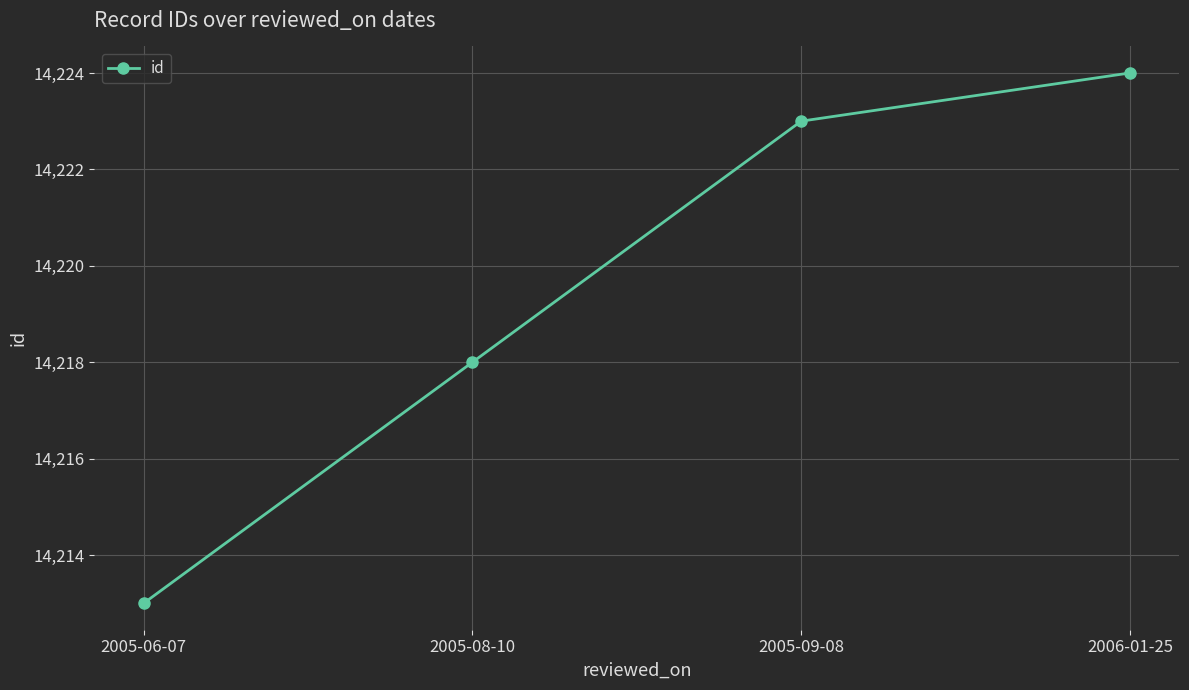

How many series are shown in this chart?

1